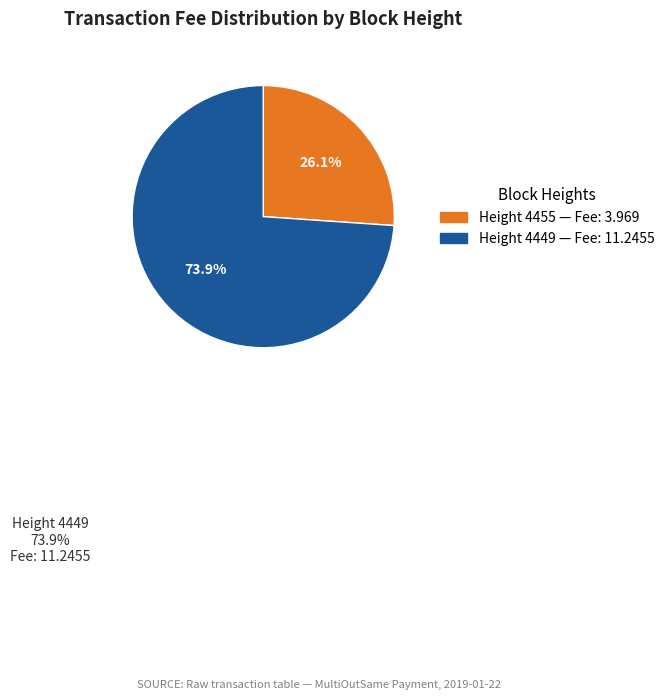

To the nearest percent, what is the difference between the 4449 and 4455 slice percentages?

48%